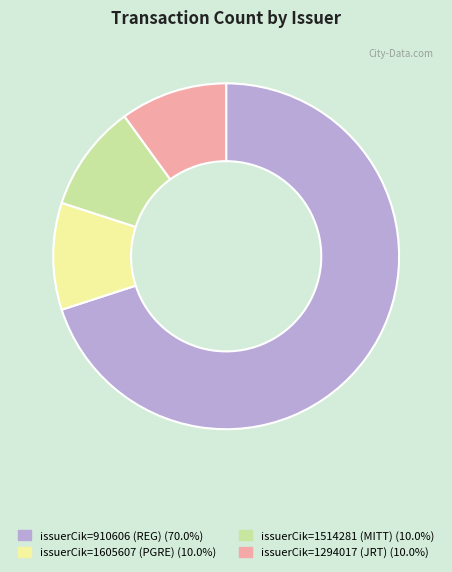

Approximately how many times larger is the value at issuerCik=910606 (REG) compared to issuerCik=1605607 (PGRE)?

7.0